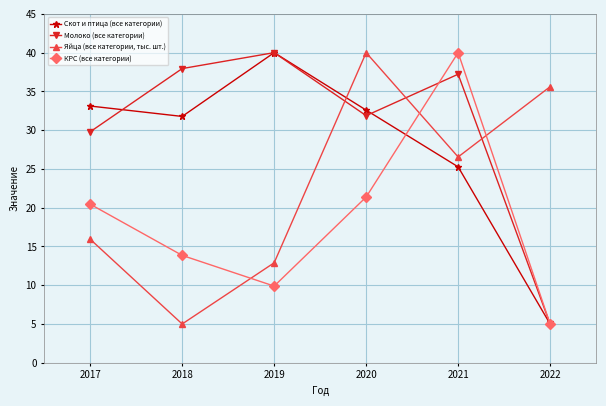

How many values in the КРС (все категории) series are below 20?

3